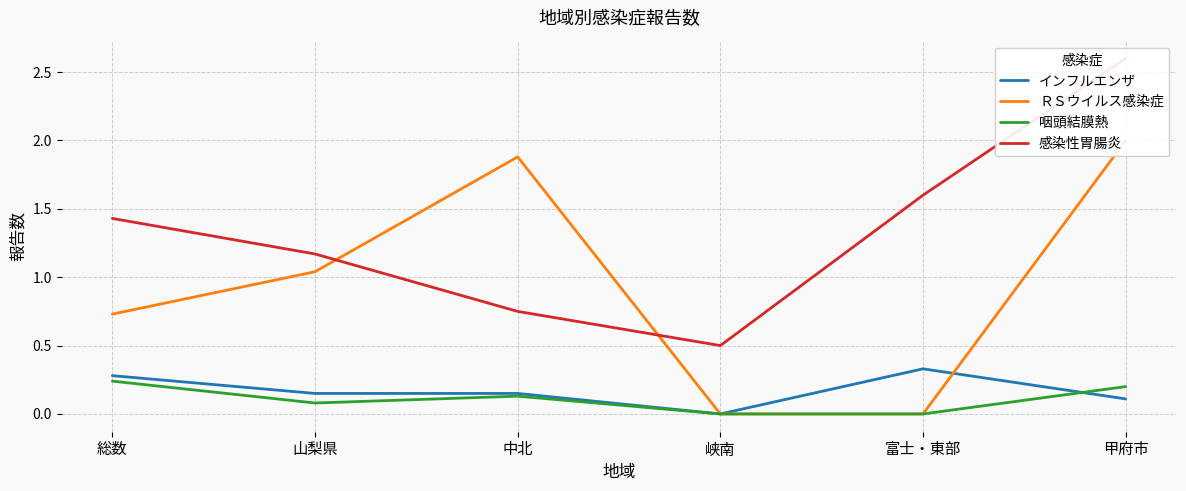

Reading right to left, transcribe all the data shown in this chart.

インフルエンザ: 0.1	0.3	0.0	0.1	0.1	0.3
ＲＳウイルス感染症: 2.0	0.0	0.0	1.9	1.0	0.7
咽頭結膜熱: 0.2	0.0	0.0	0.1	0.1	0.2
感染性胃腸炎: 2.6	1.6	0.5	0.8	1.2	1.4